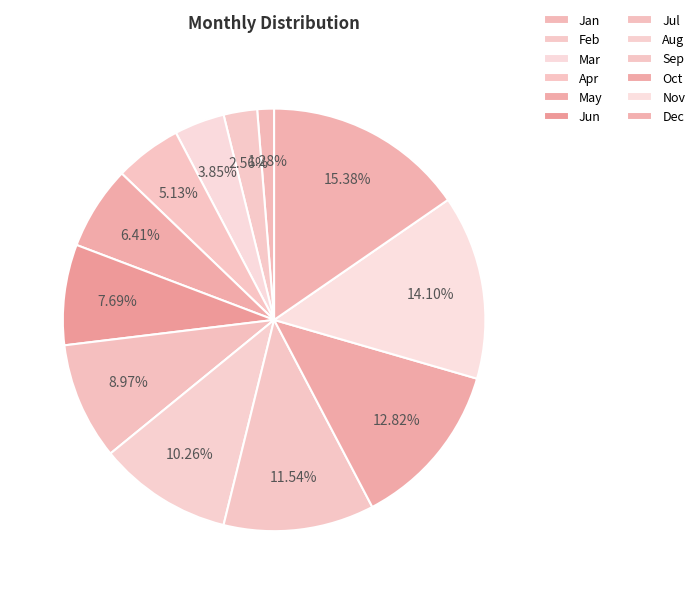

Which has a higher value, Apr or Sep?

Sep